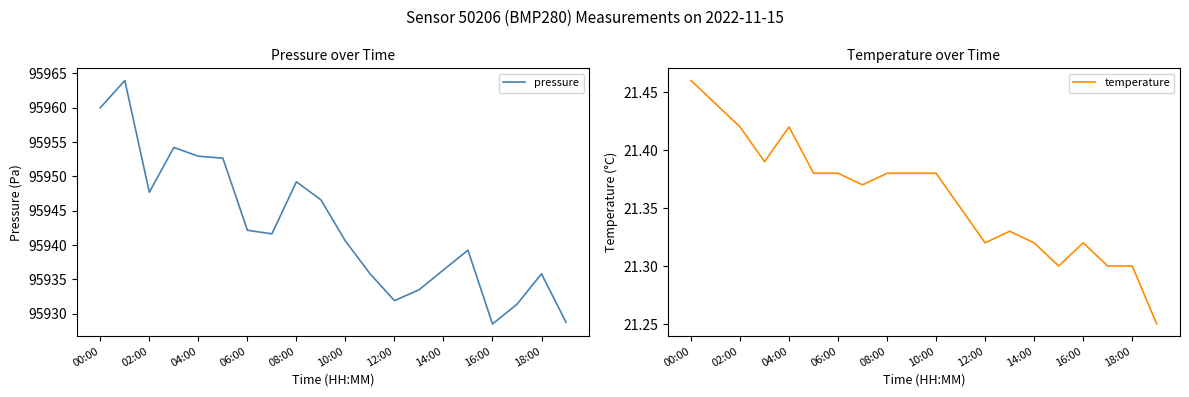

Which series has the widest spread of values?

pressure